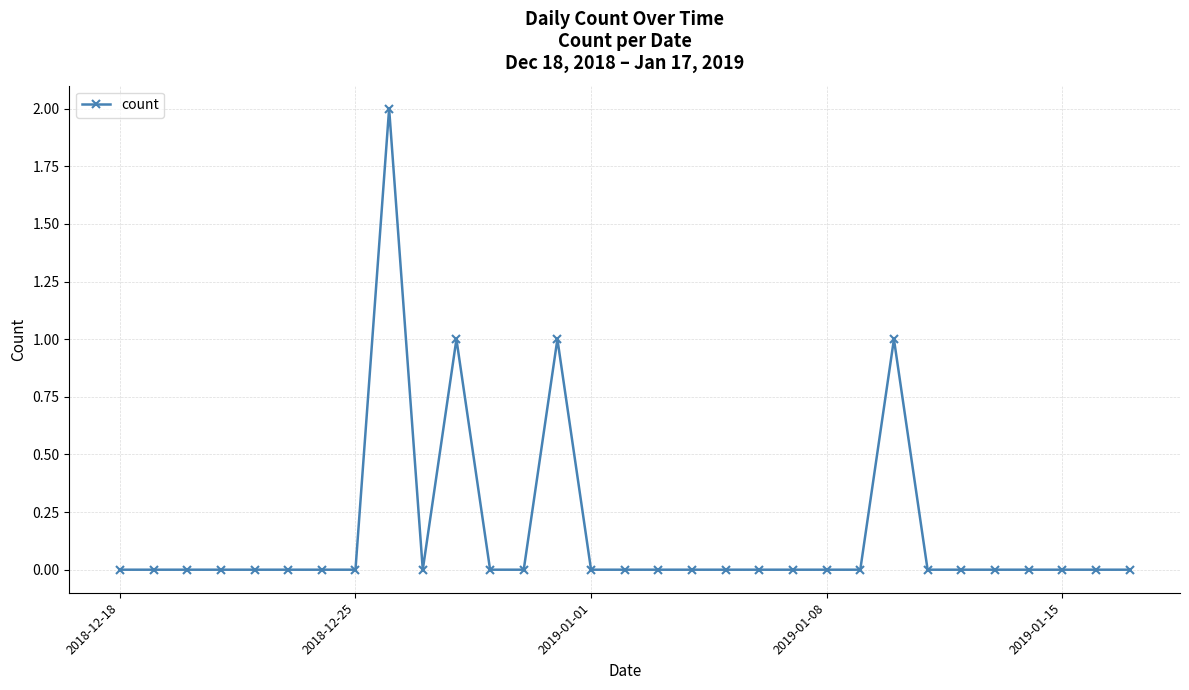

What is the sum of all values?

5